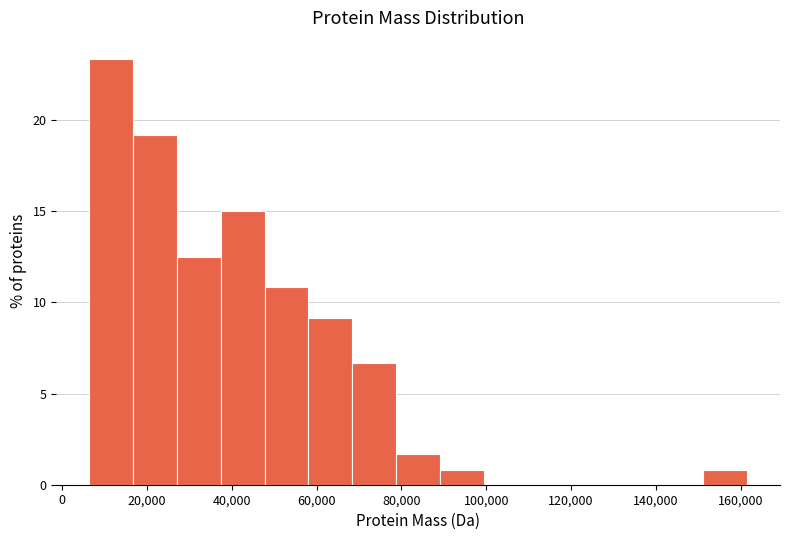

Over which range of the x-axis is the bar tallest?

6000 to 16000